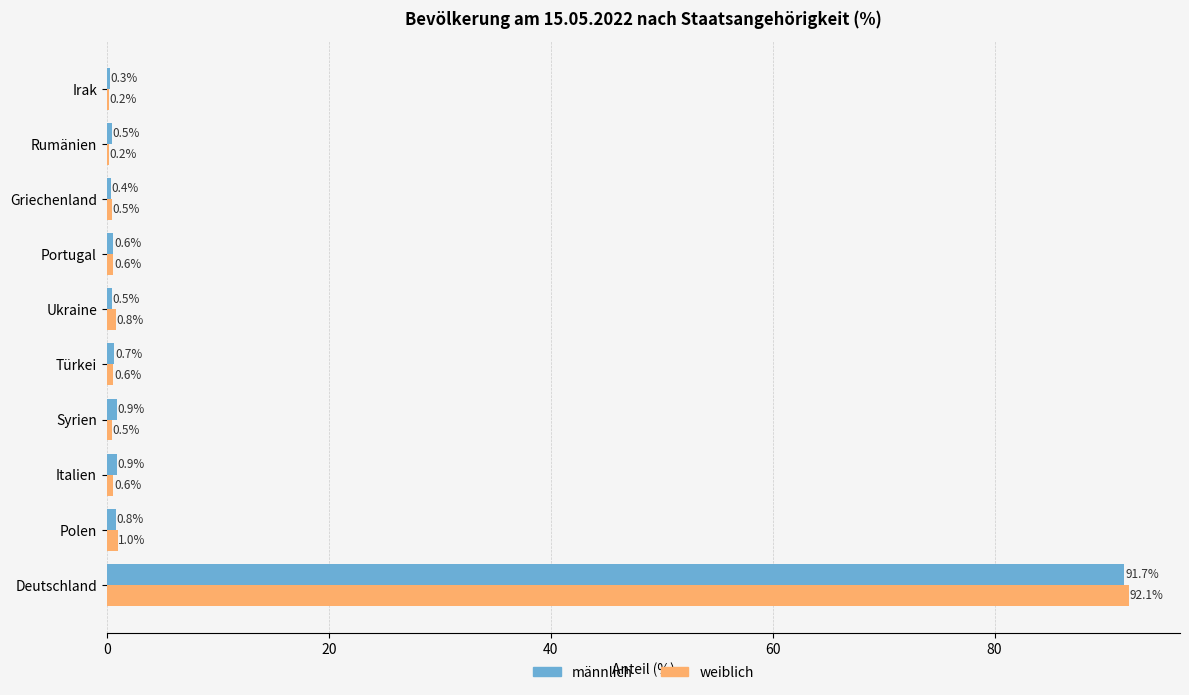

At which category is the sum across all series the highest?

Deutschland